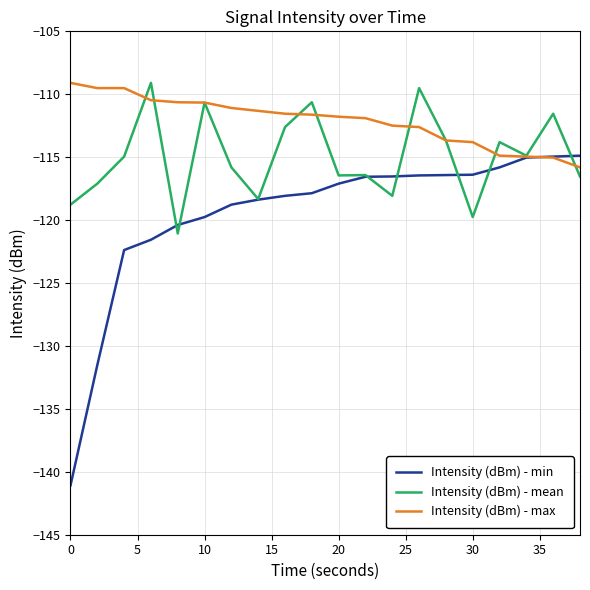

Which series has the largest range (max minus min)?

Intensity (dBm) - min